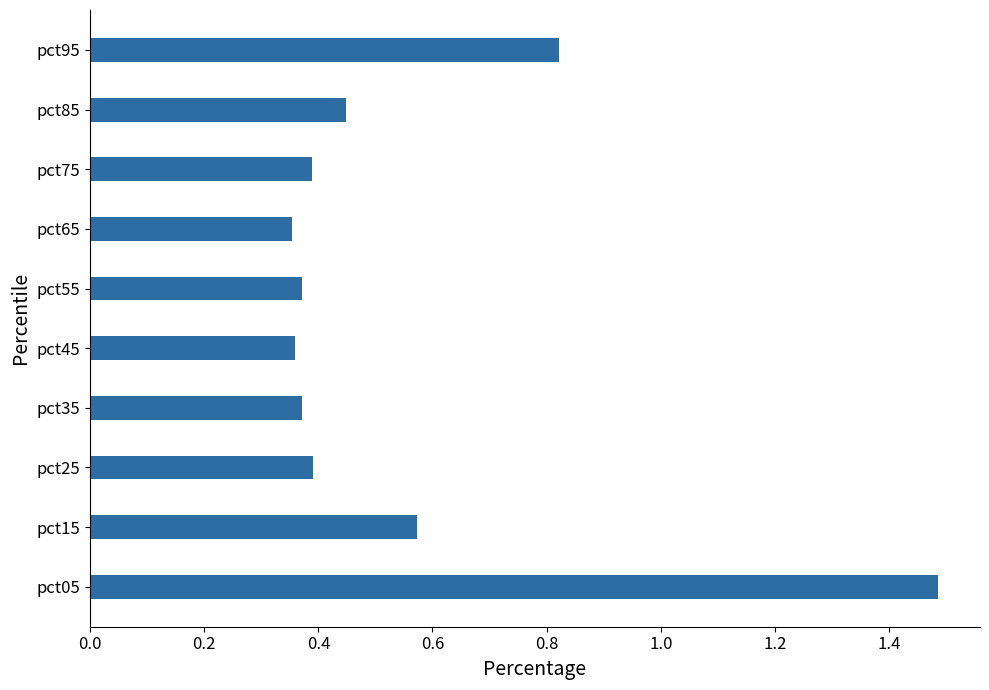

What is the sum of all values?

5.6